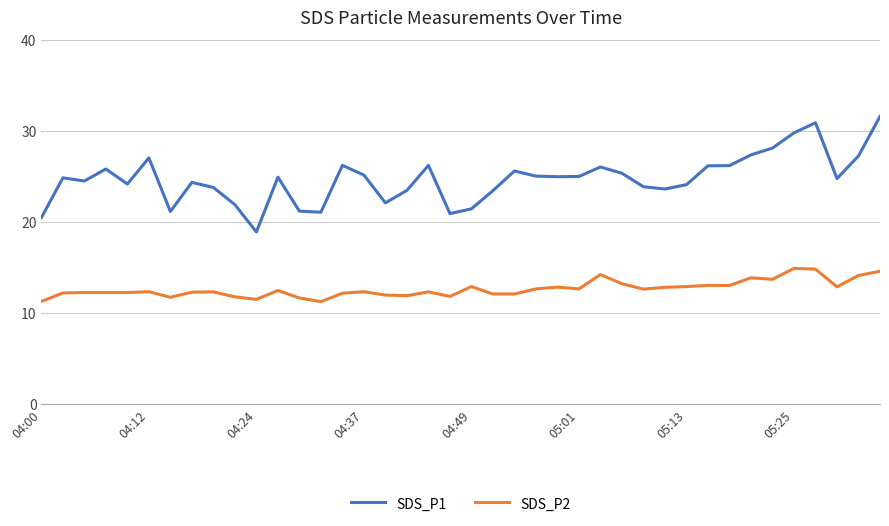

What is the difference between the second highest and minimum values in the SDS_P2 series?

3.6